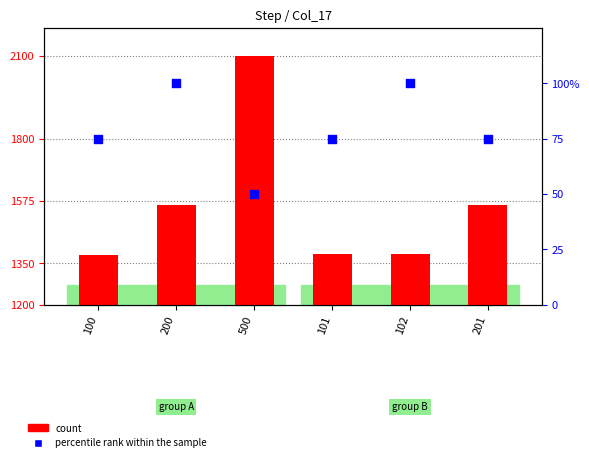

What is the change in value from 100 to 500?

-25